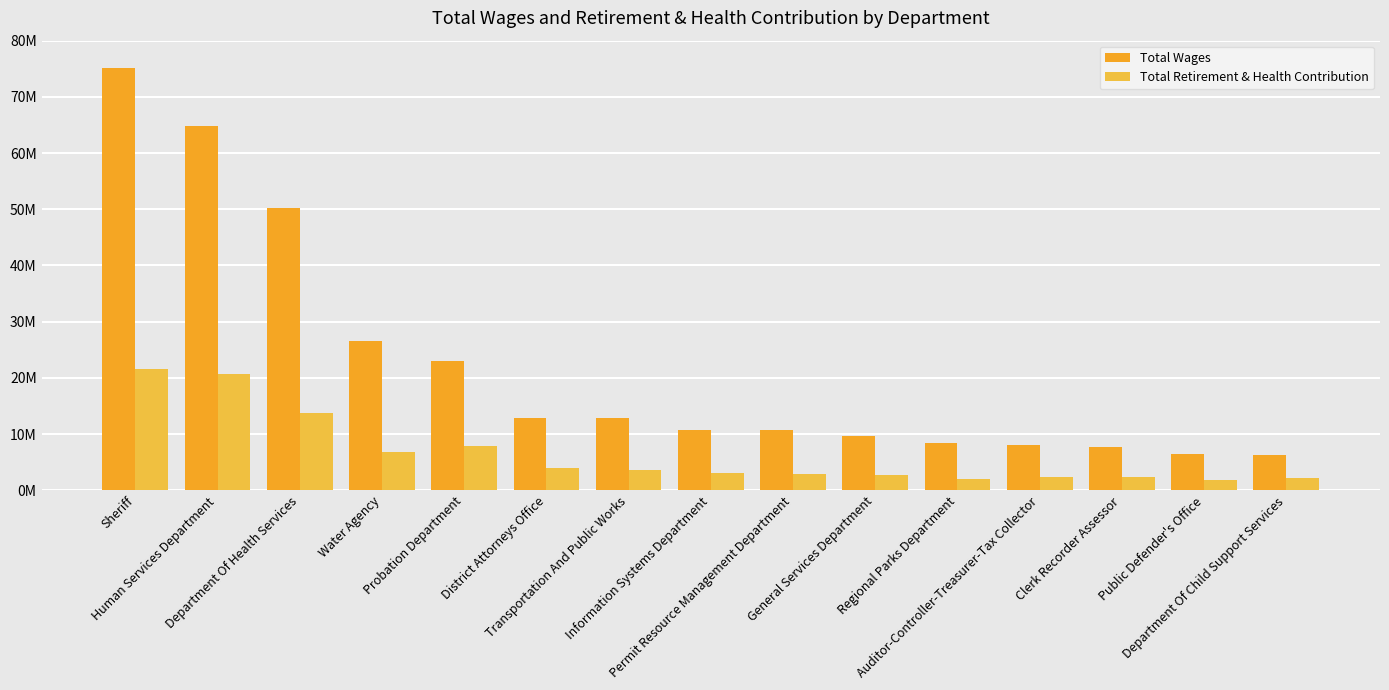

What is the sum of the Total Retirement & Health Contribution values at Human Services Department and Public Defender's Office?

22564795